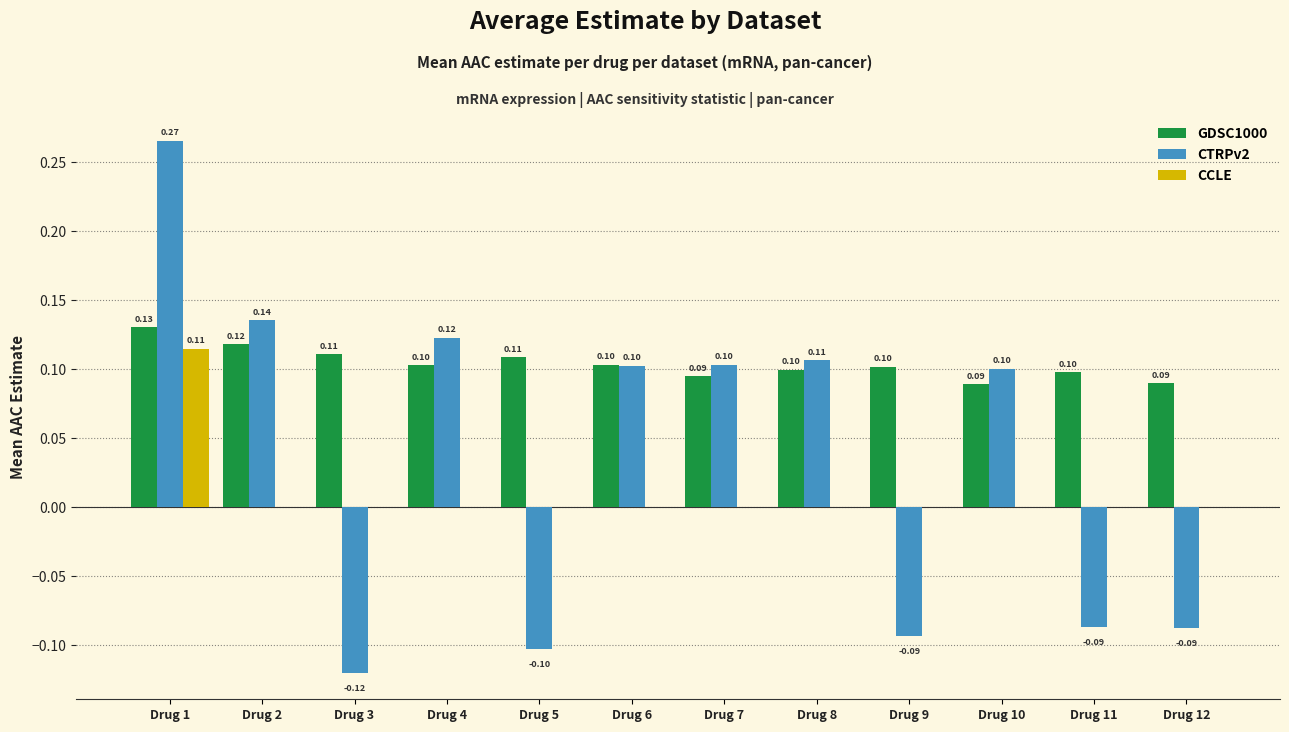

What is the total value across all series at Drug 1?

0.5